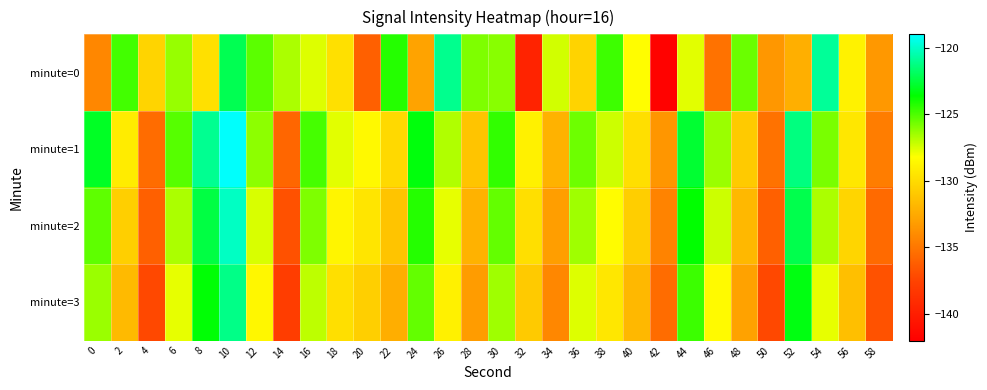

Which label corresponds to the smallest value in the chart?

42